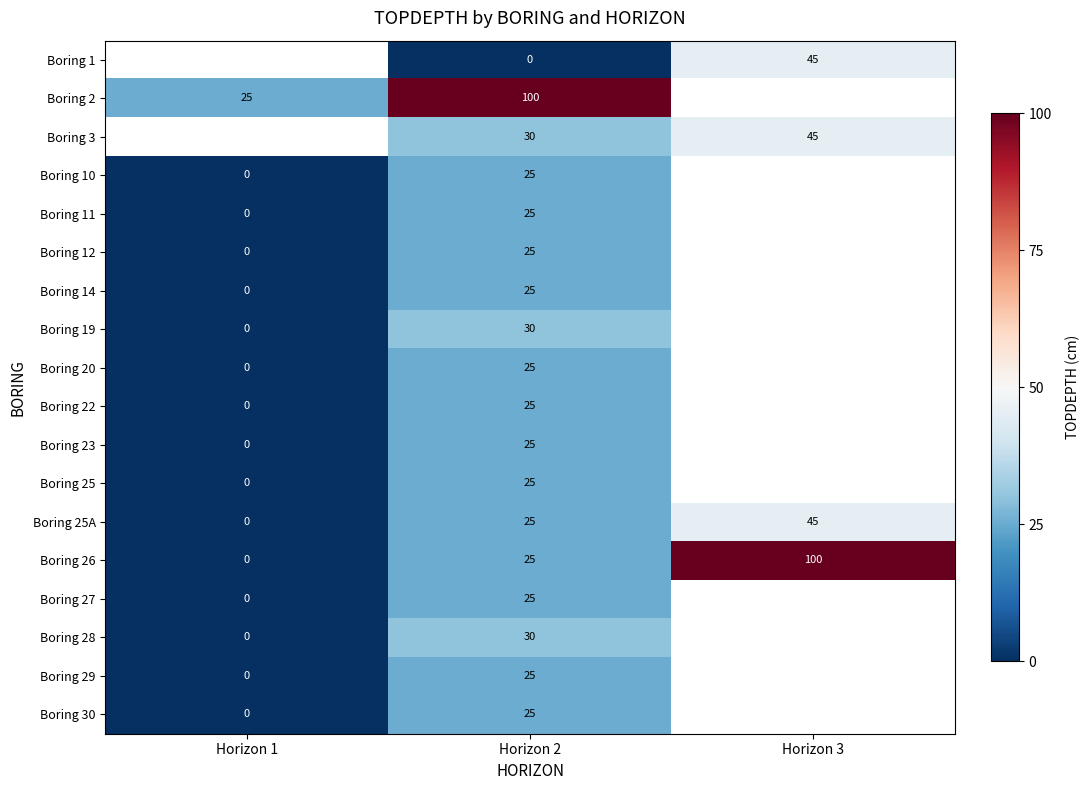

The value of Boring 11 at Horizon 2 is 34. True or false?

False